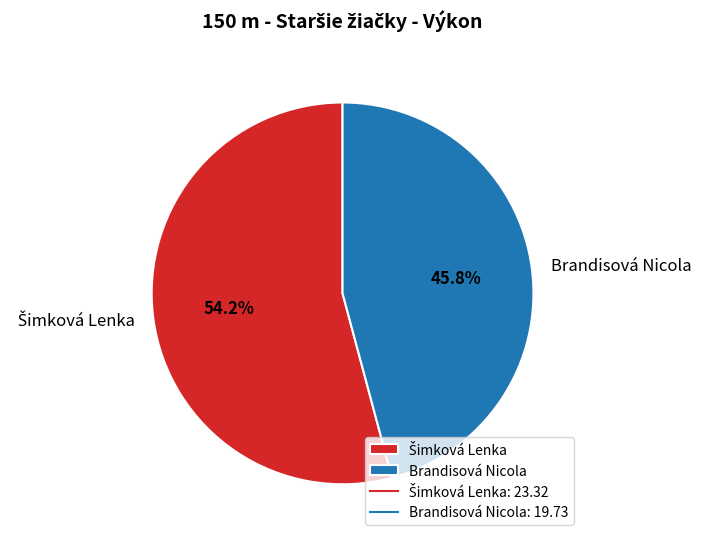

Does any single category account for the majority?

Yes